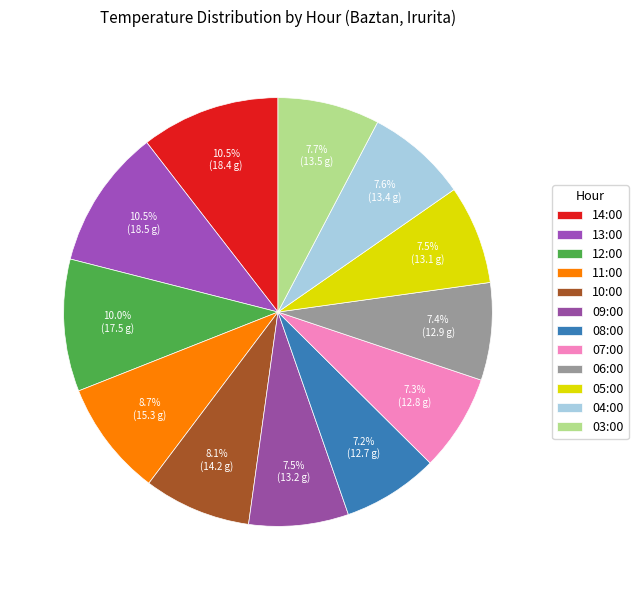

The 03:00 slice represents 8% of the pie. True or false?

True